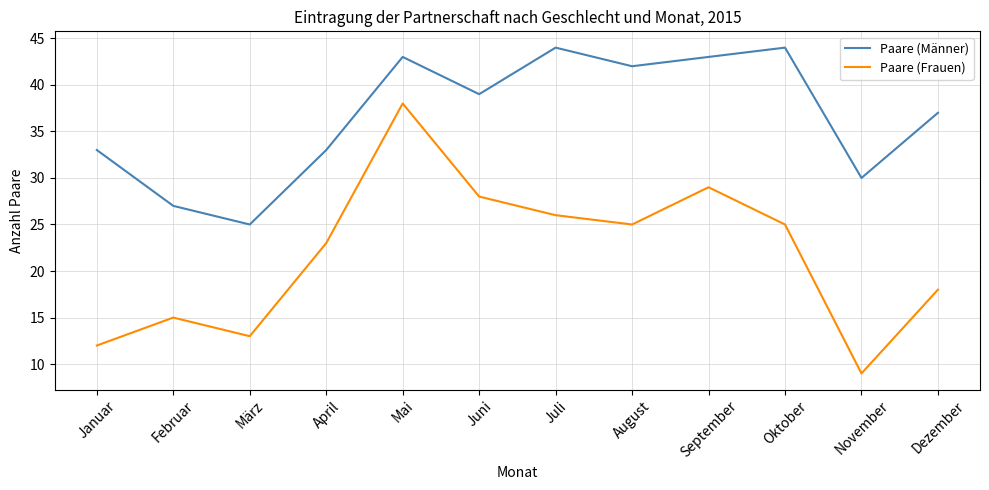

List the series in order of their peak value, lowest first.

Paare (Frauen), Paare (Männer)